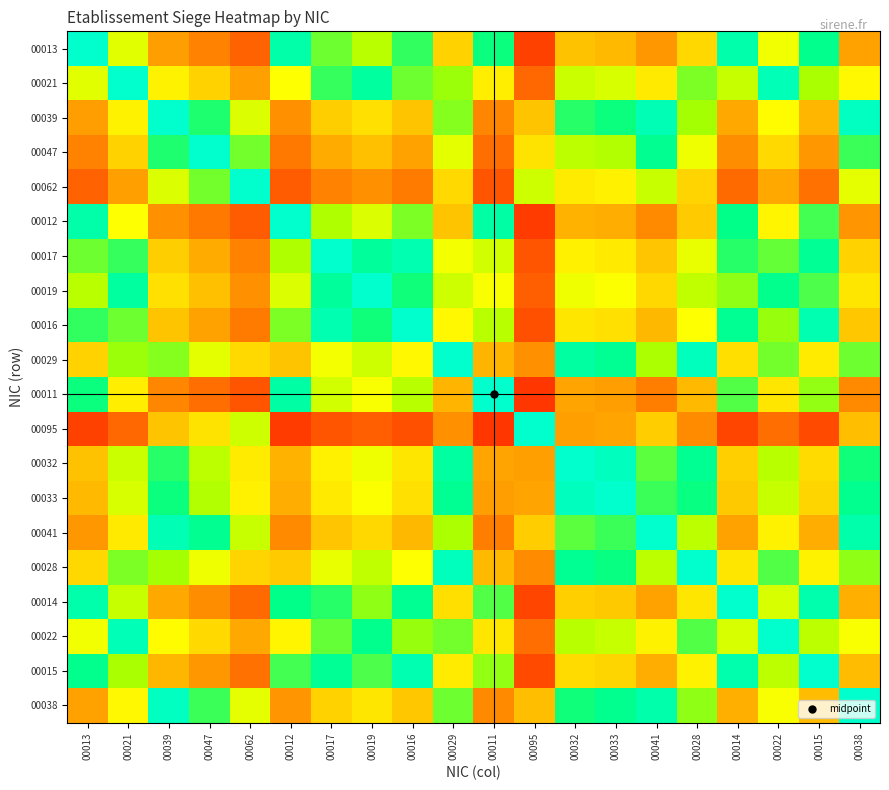

Which series has the widest spread of values?

00011